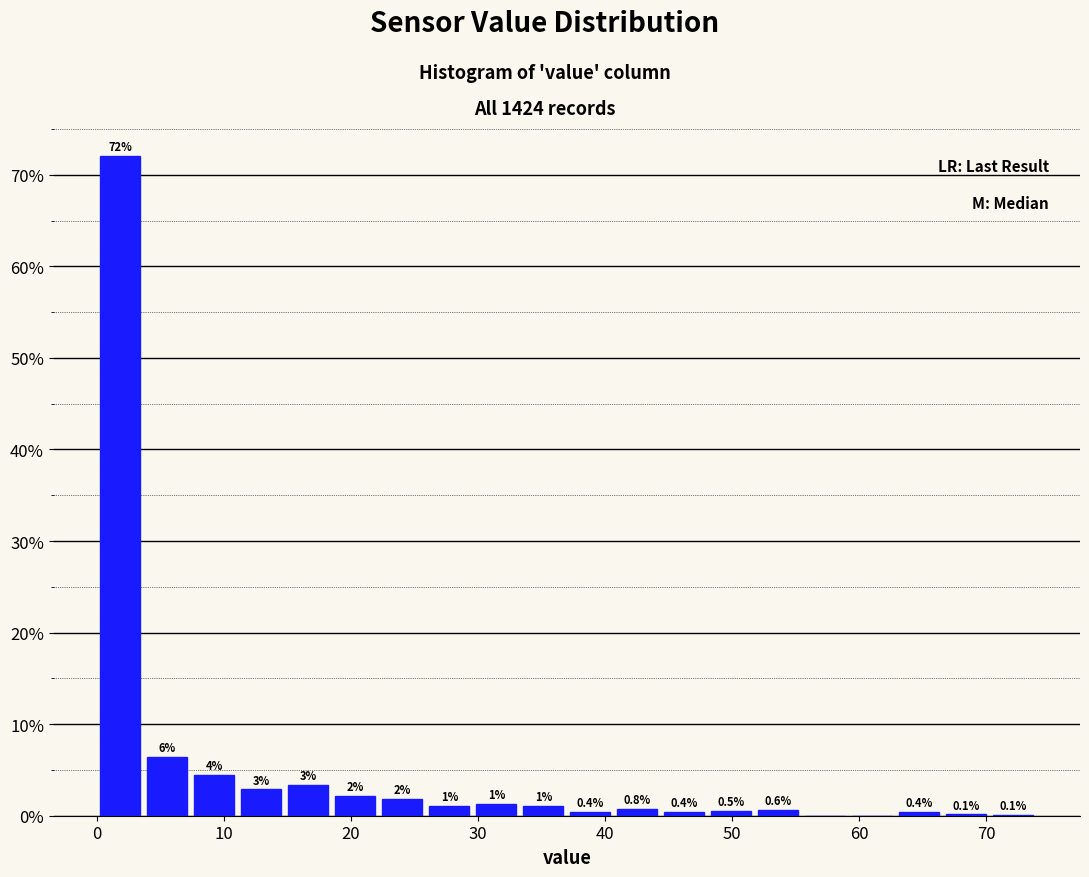

Around what value on the x-axis is the tallest bar? Give the approximate position of its centre, as read against the axis.

2